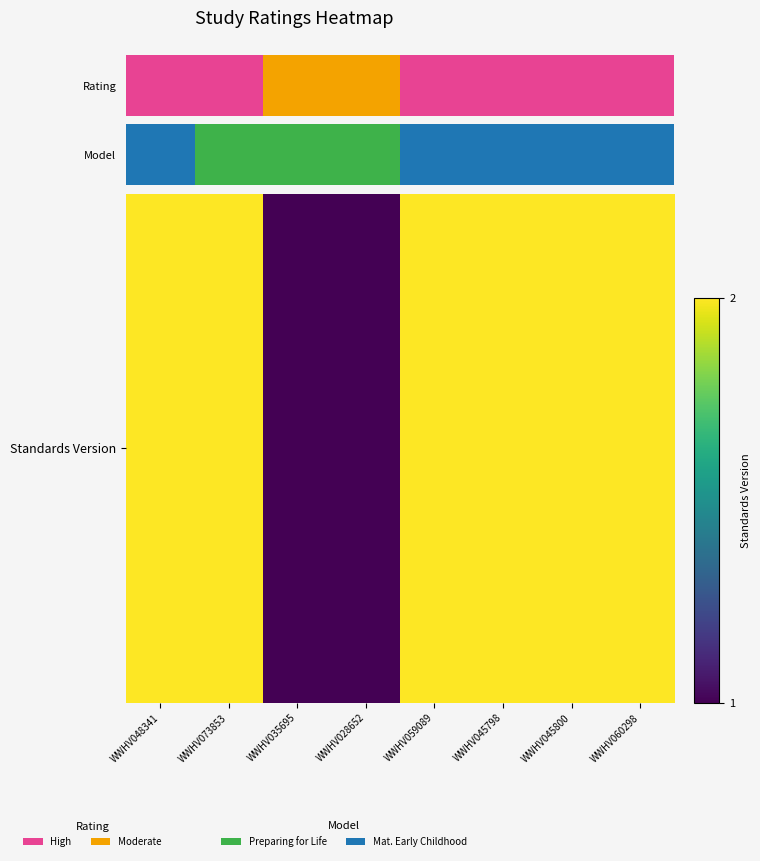

Reading right to left, list all the values displayed in this chart.

2	2	2	2	1	1	2	2